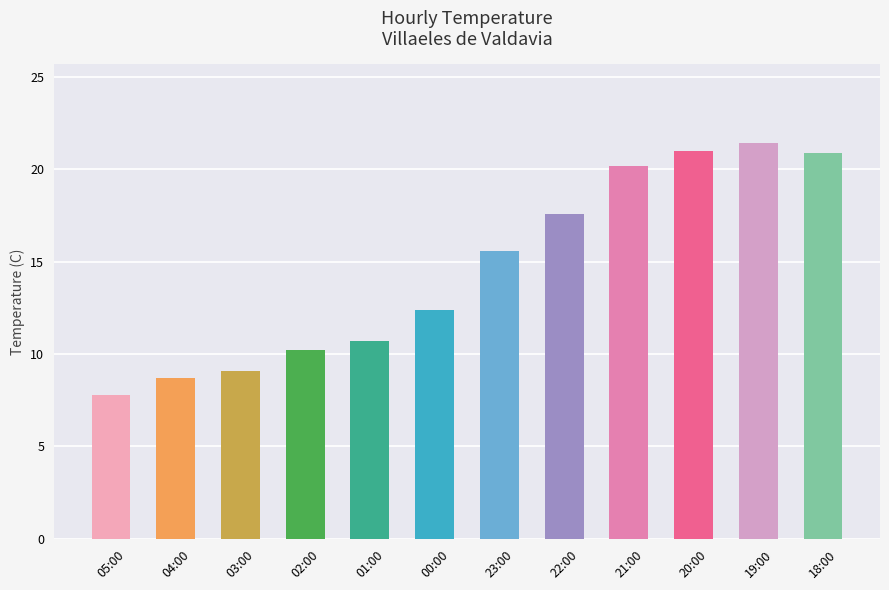

At which label does the data first exceed 15?

23:00